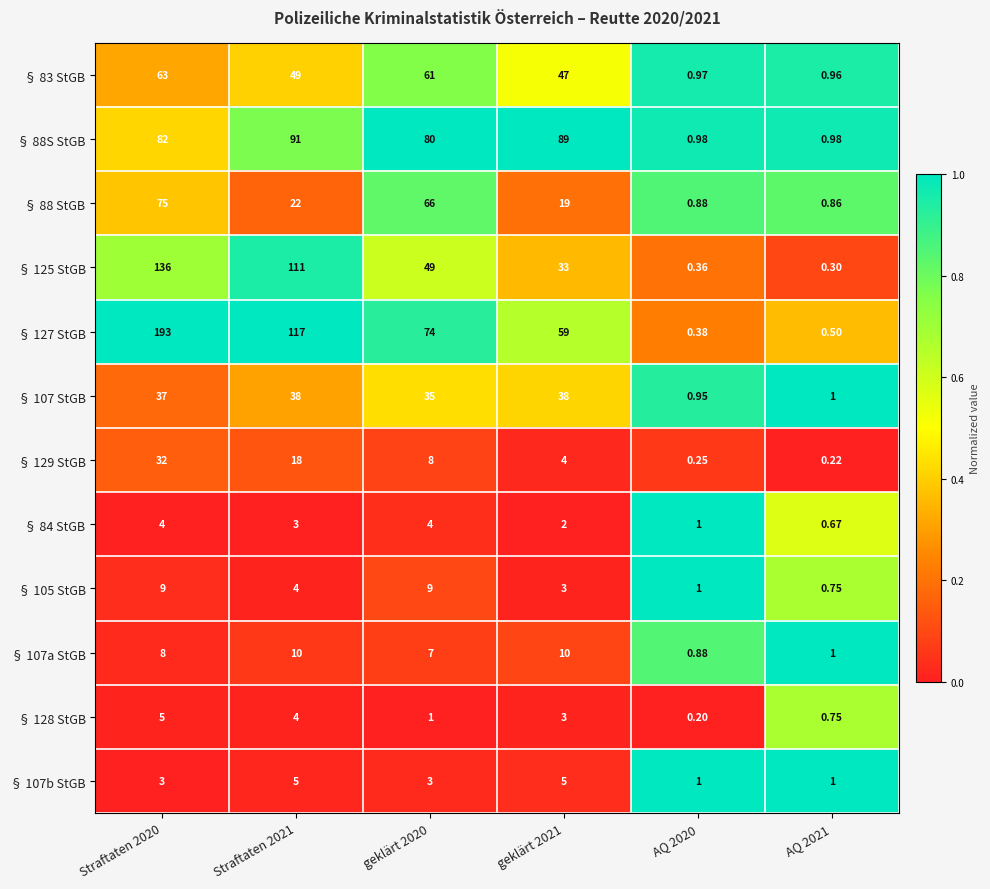

How many distinct data groups are displayed?

12